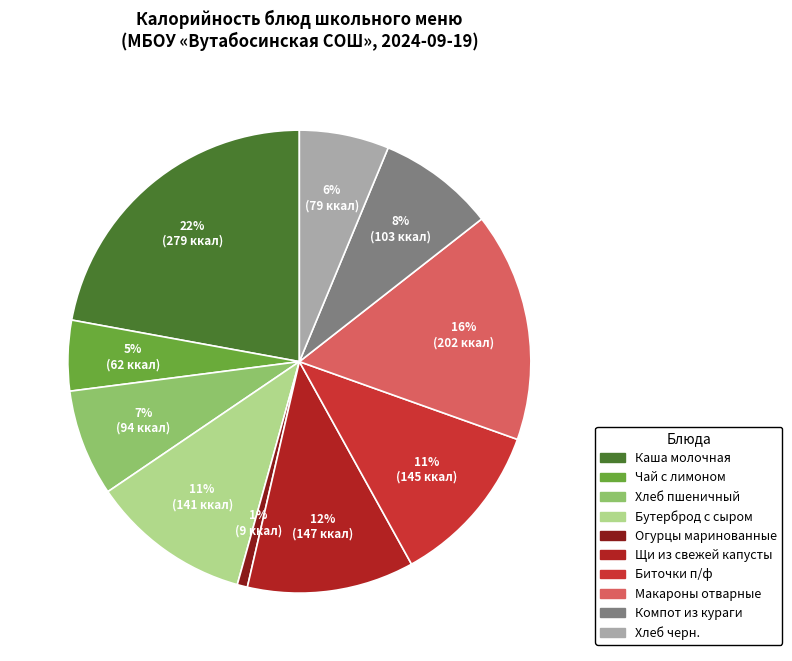

To the nearest percent, what is the combined percentage of Хлеб пшеничный and Огурцы маринованные?

8%